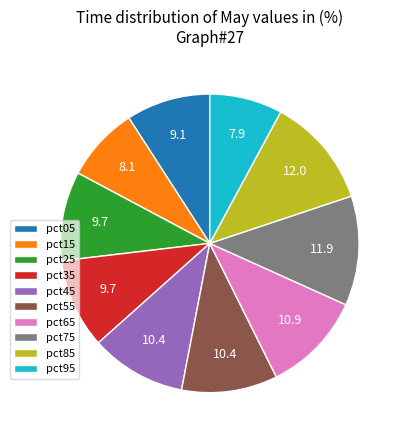

The pct35 slice represents 22% of the pie. True or false?

False